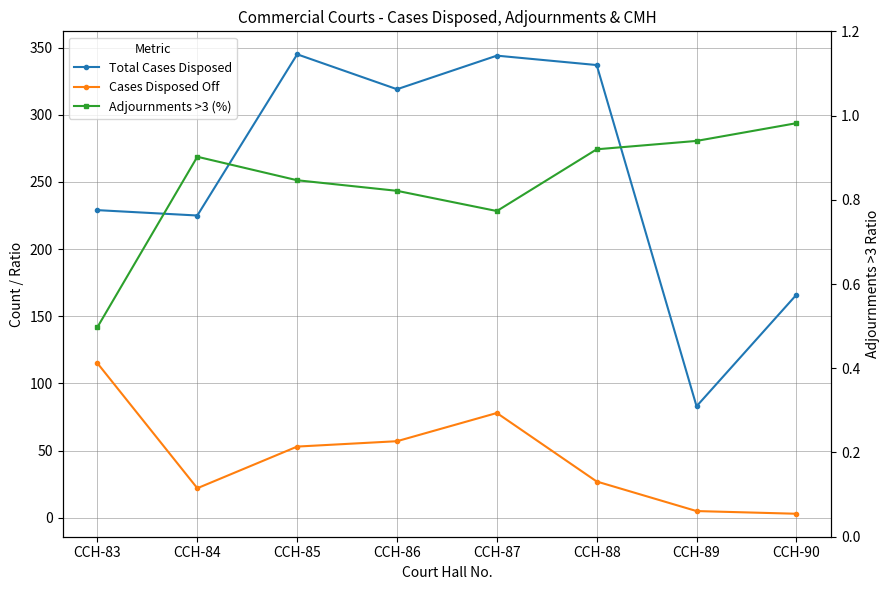

What is the lowest value of the Adjournments >3 (%) series?

0.5